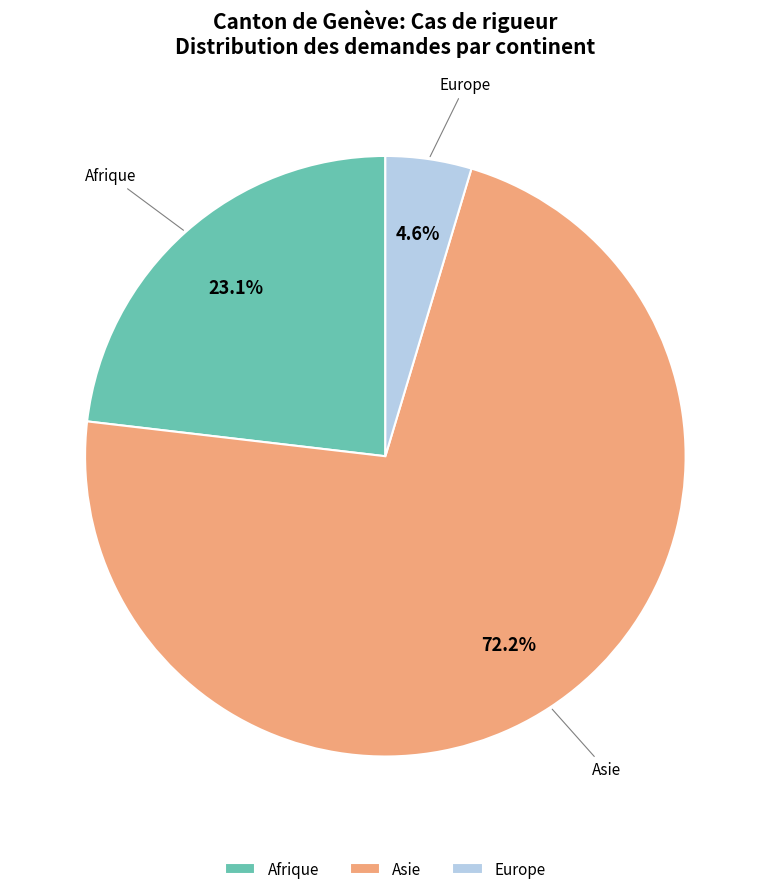

How many slices are in this pie chart?

3